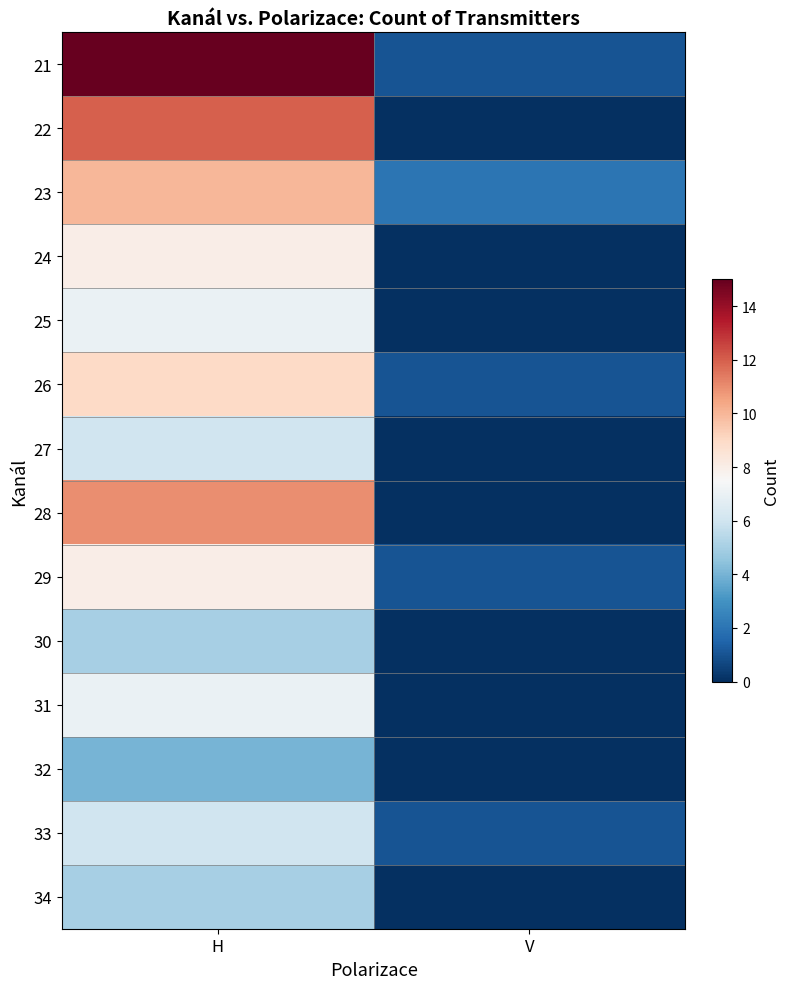

Which series has the largest range (max minus min)?

21